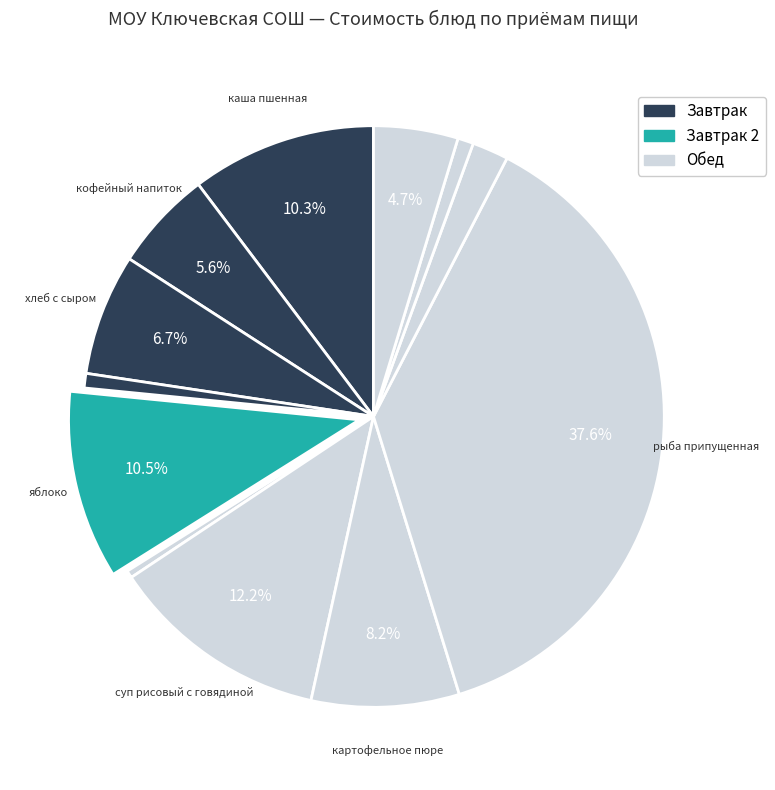

How many slices are in this pie chart?

12